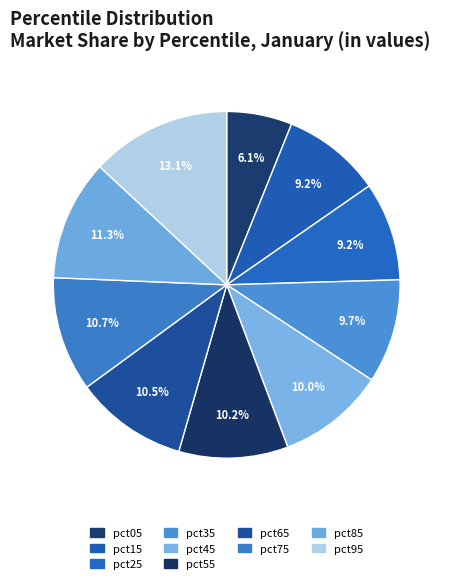

What is the total percentage of pct75 and pct45?

20.7%